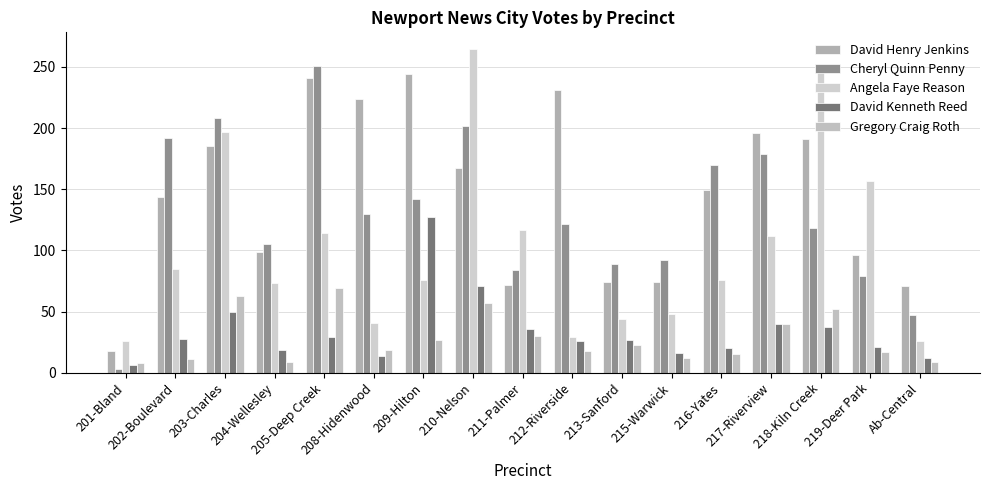

What are all the series names shown in the legend?

David Henry Jenkins, Cheryl Quinn Penny, Angela Faye Reason, David Kenneth Reed, Gregory Craig Roth